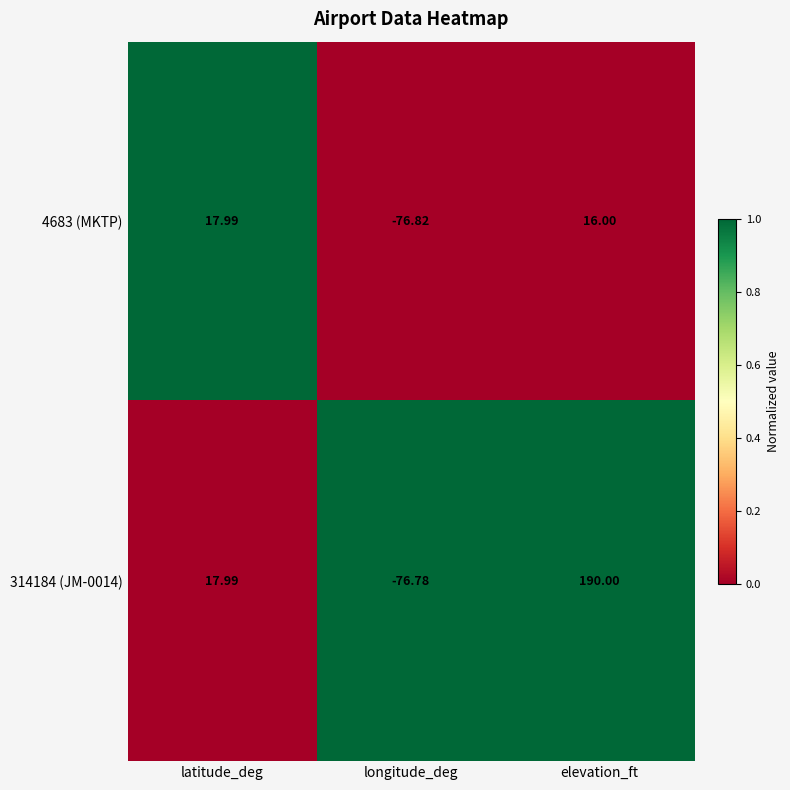

Rank the categories by 4683 (MKTP) value from highest to lowest.

latitude_deg, elevation_ft, longitude_deg